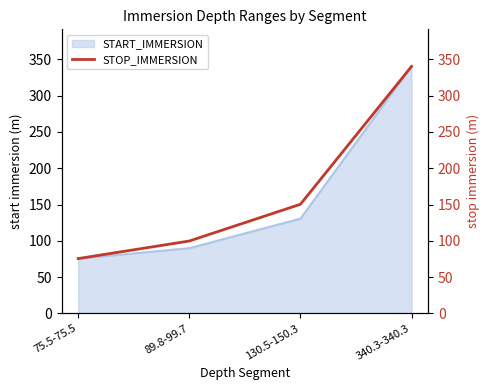

Is it true that START_IMMERSION equals 130.5 at 130.5-150.3?

True